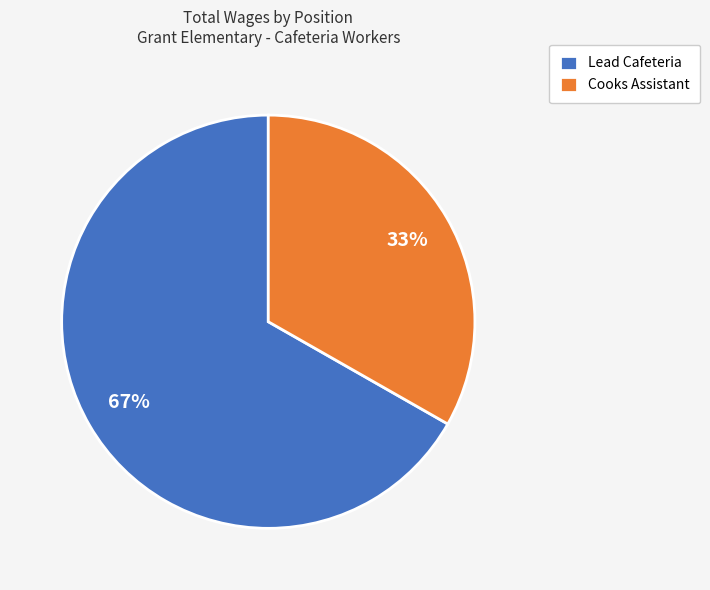

Is the sum of Lead Cafeteria and Cooks Assistant greater than half?

Yes